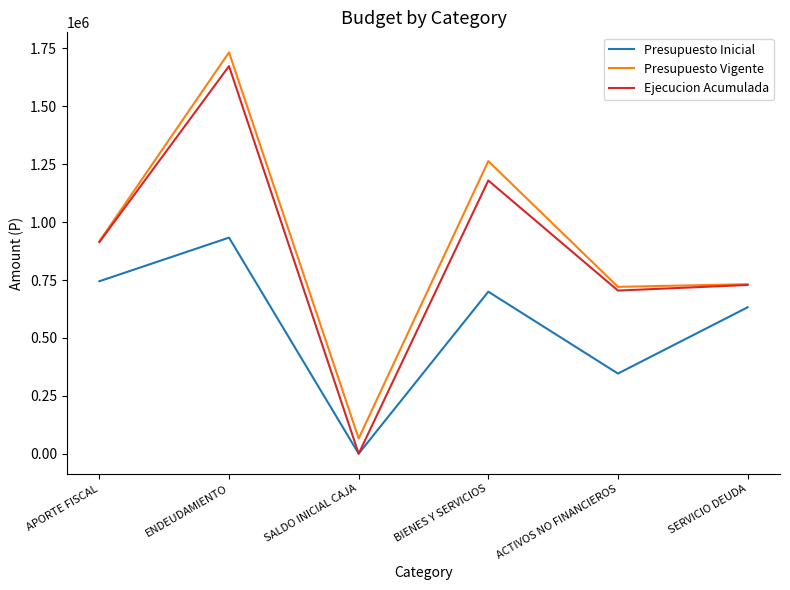

Is the value of Ejecucion Acumulada at ACTIVOS NO FINANCIEROS greater than the value of Presupuesto Vigente at ENDEUDAMIENTO?

No